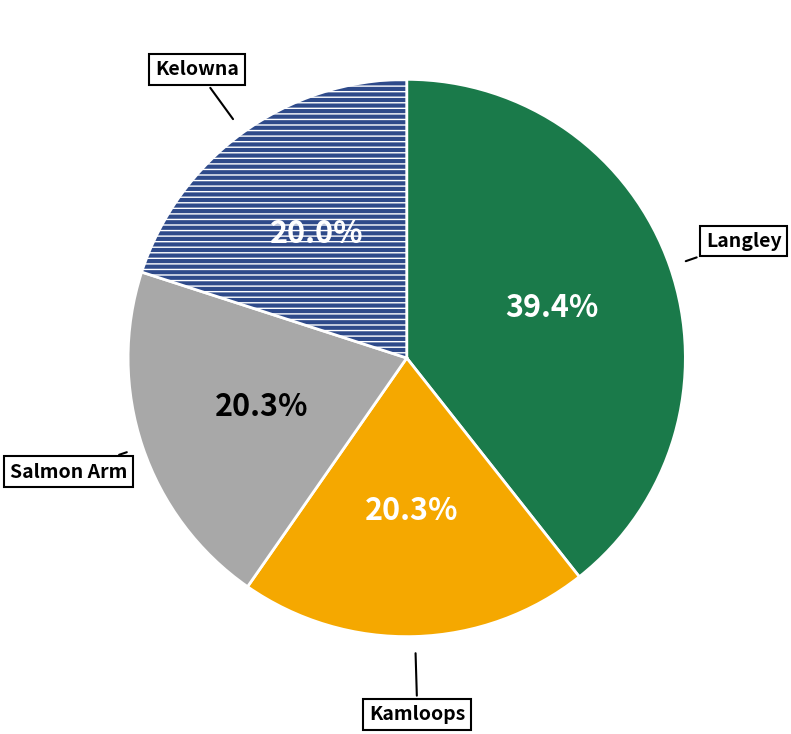

Is there a majority slice in this chart?

No